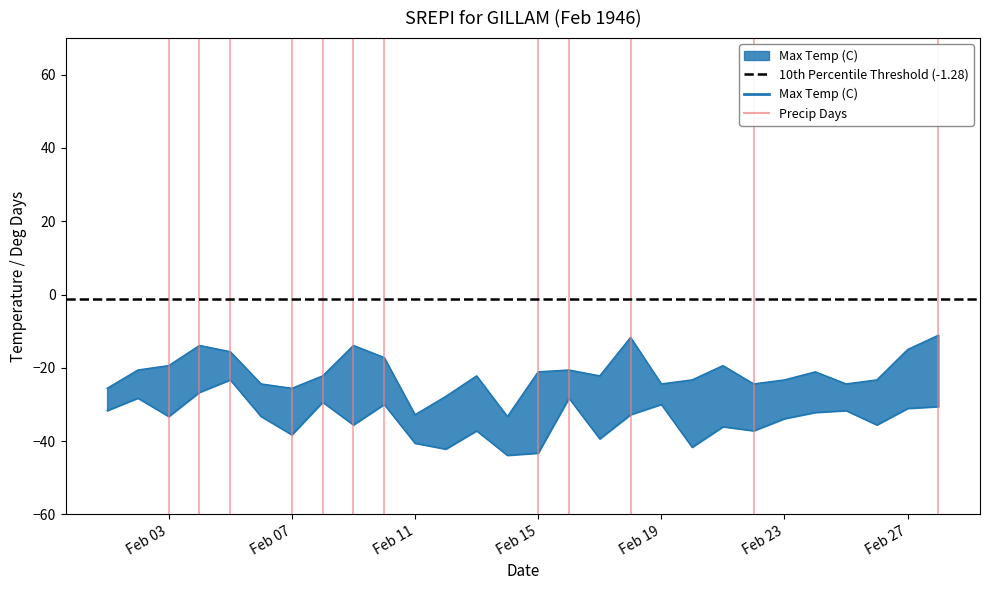

At which category is the sum across all series the highest?

1946-02-05